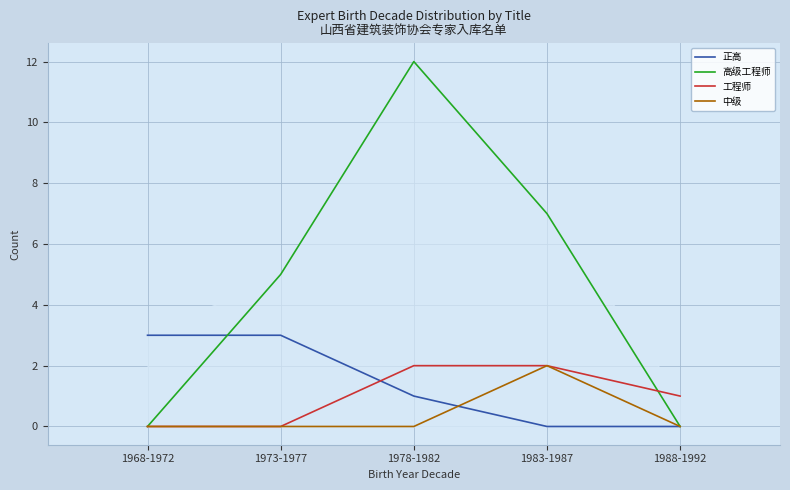

Reading left to right, what are all the values shown in this chart?

正高: 3	3	1	0	0
高级工程师: 0	5	12	7	0
工程师: 0	0	2	2	1
中级: 0	0	0	2	0